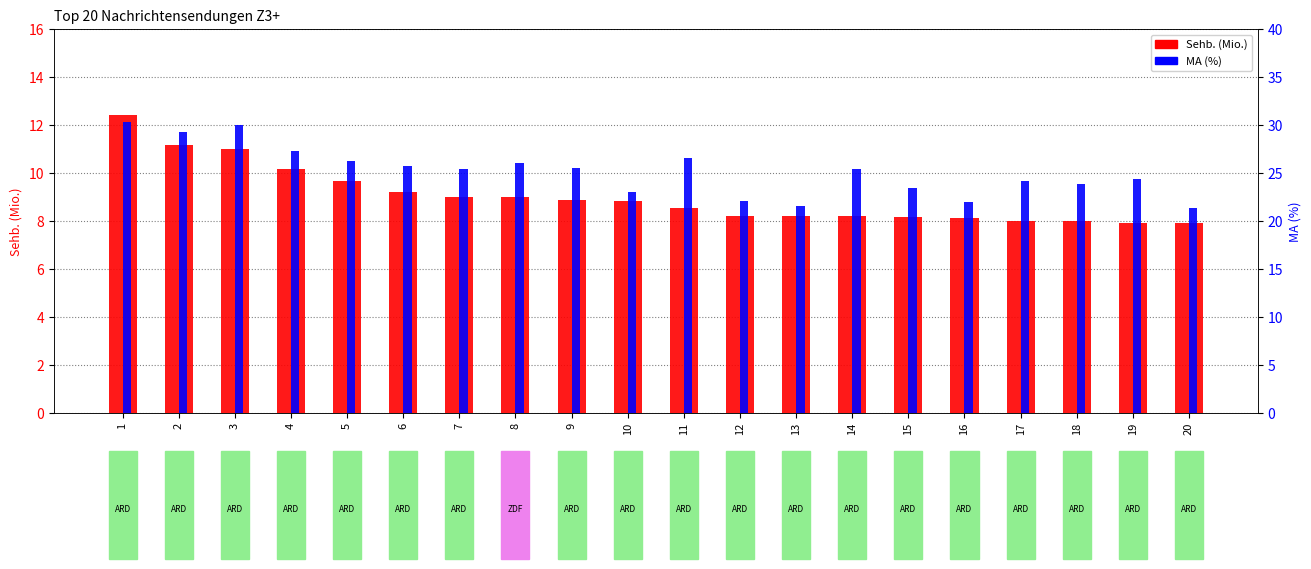

How many bars are there in each group?

2